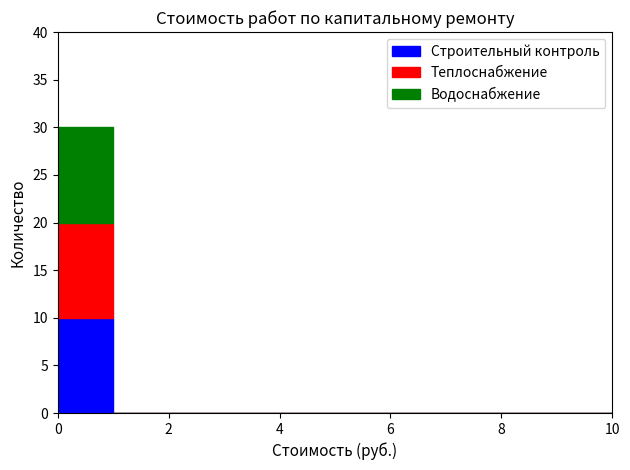

Reading left to right, list every stacked bar in this chart as the range it spans on the x-axis followed by its total height. The values are not printed on the chart, so give them approximately, as read against the axis.

0 to 1: 30
1 to 2: 0
2 to 3: 0
3 to 4: 0
4 to 5: 0
5 to 6: 0
6 to 7: 0
7 to 8: 0
8 to 9: 0
9 to 10: 0